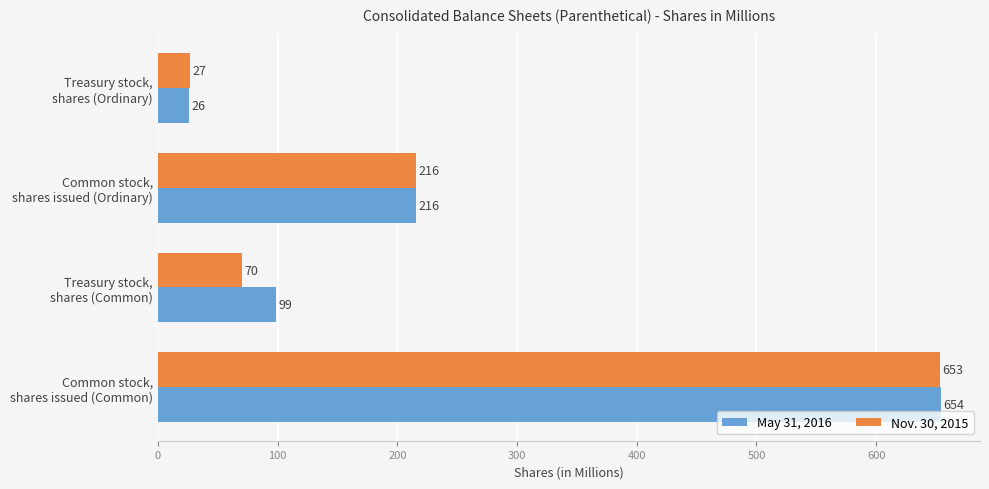

How many May 31, 2016 values are between 99 and 654?

3